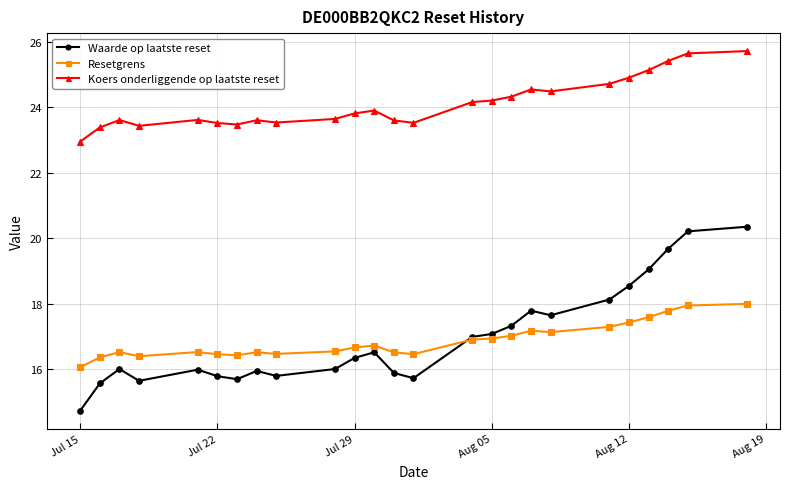

True or false: Resetgrens and Koers onderliggende op laatste reset cross at least once.

False